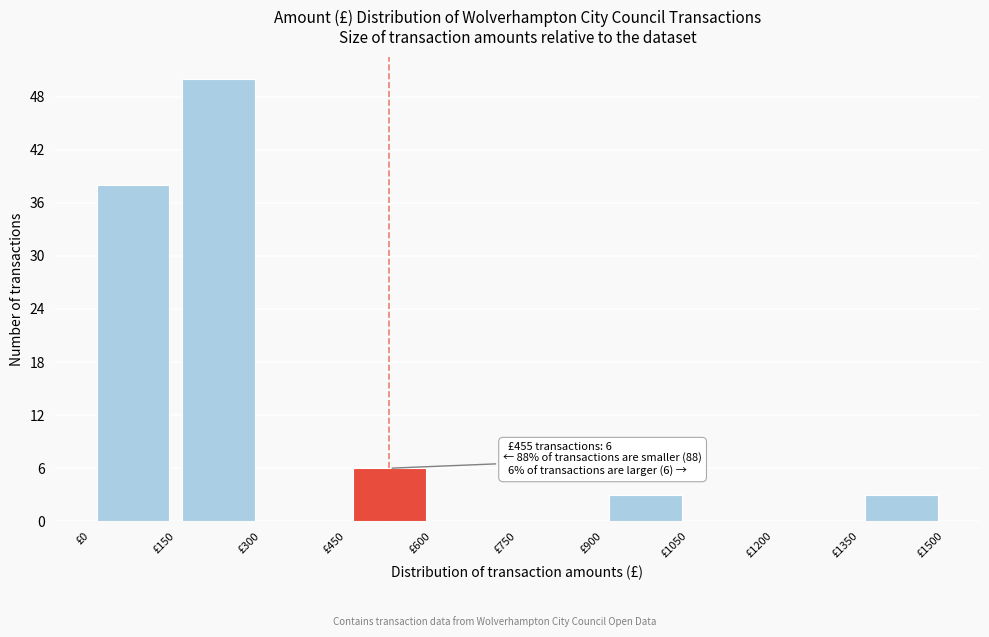

Over which range of the x-axis is the bar tallest?

150 to 300